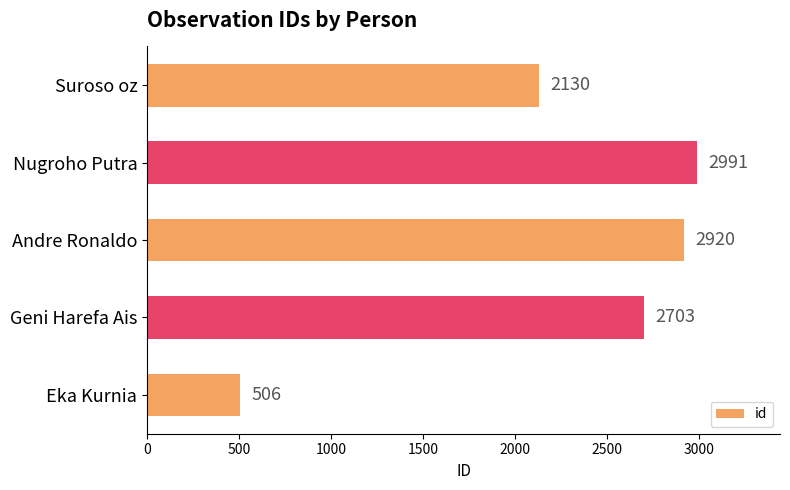

Which label corresponds to the largest value in the chart?

Nugroho Putra